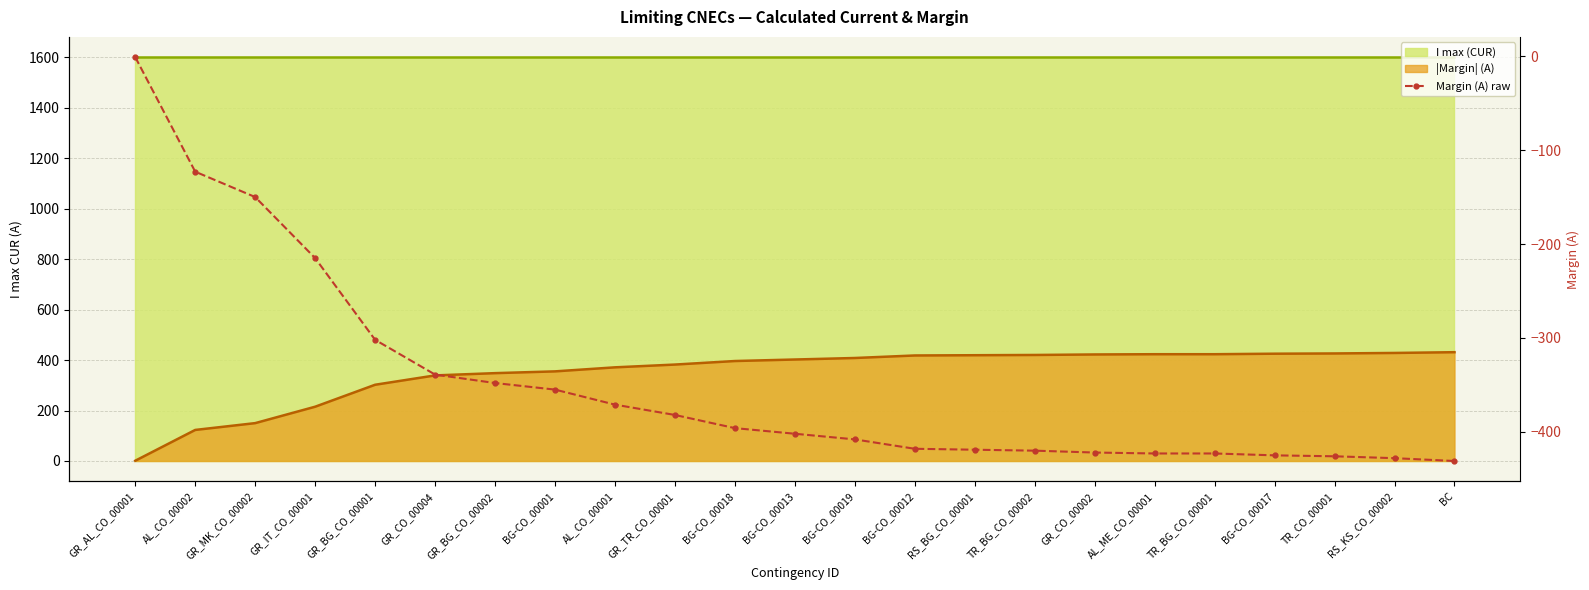

Reading left to right, list all the values displayed in this chart.

-1	-123	-150	-215	-302	-339	-348	-355	-371	-382	-396	-402	-408	-418	-419	-420	-422	-423	-423	-425	-426	-428	-431